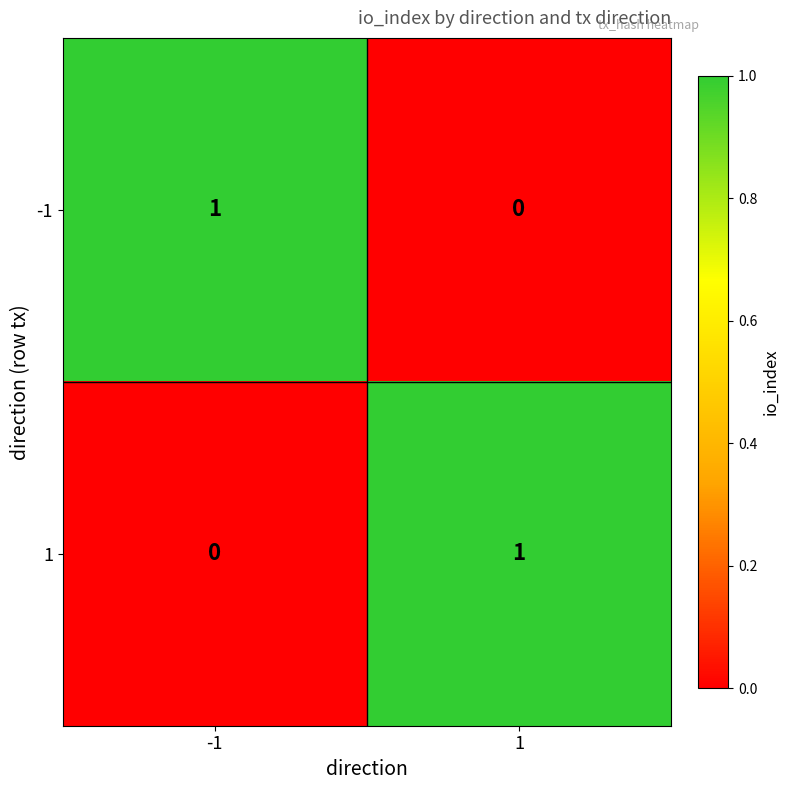

Reading left to right, extract all data points from this chart.

-1: 1	0
1: 0	1